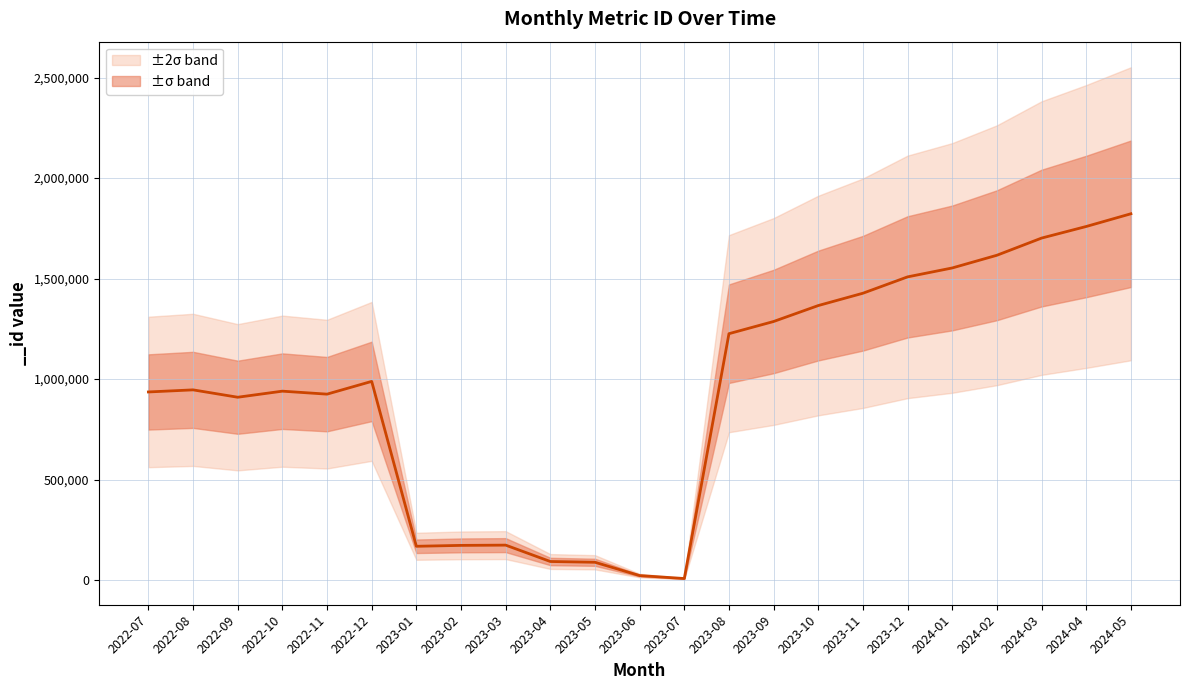

What is the smallest value displayed?

7617